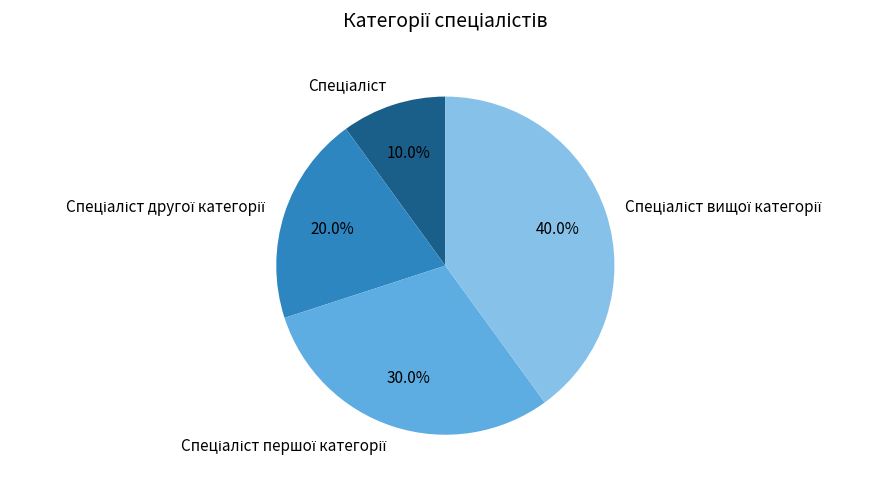

Is there a majority slice in this chart?

No